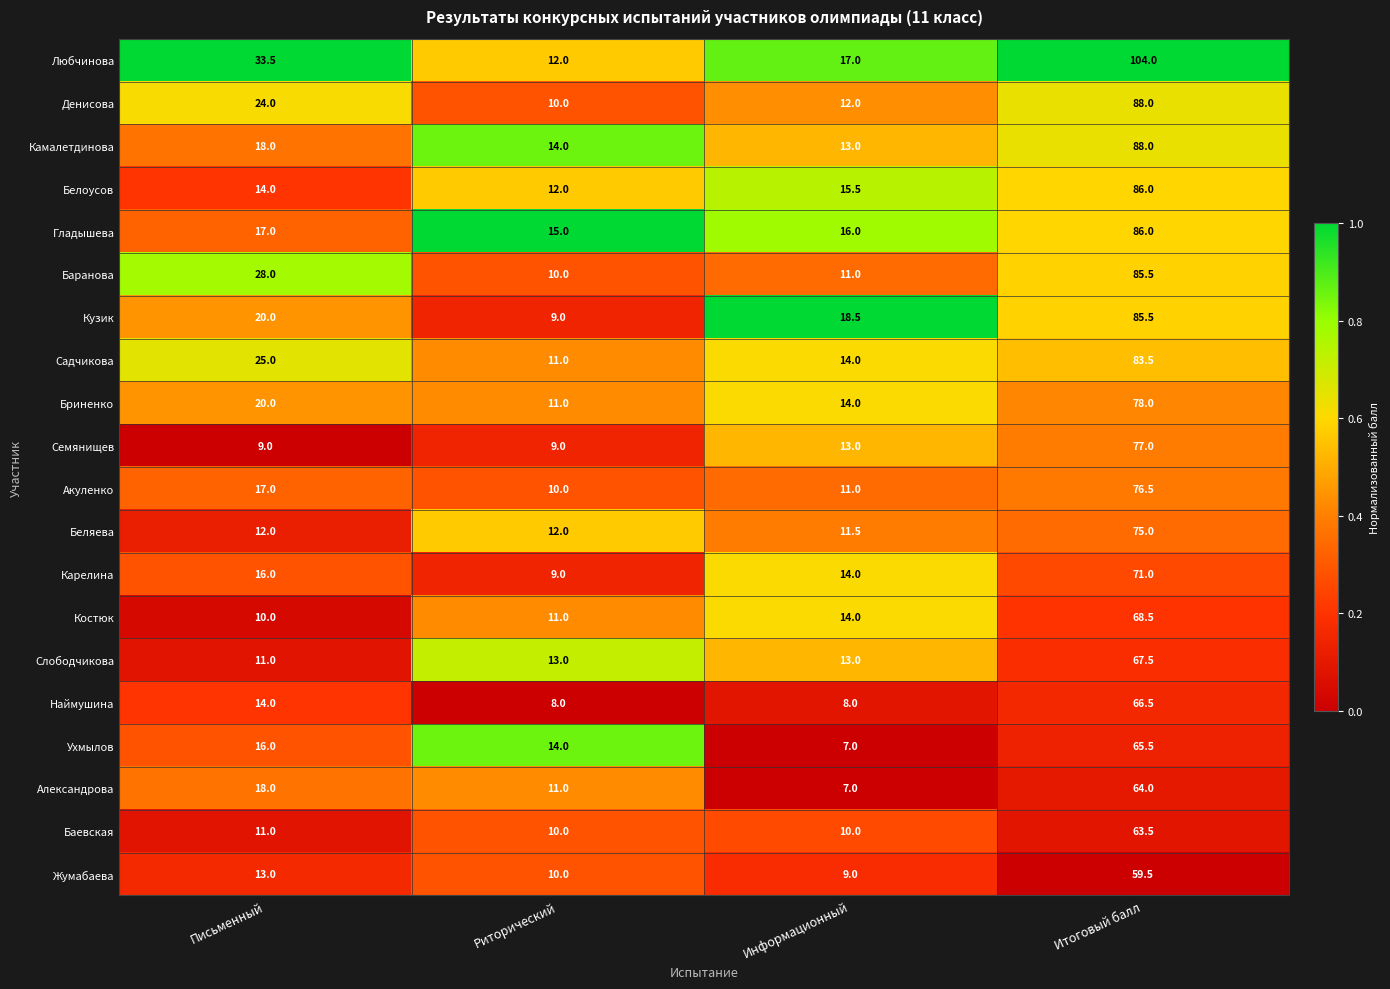

At which label is Кузик closest to 47?

Письменный